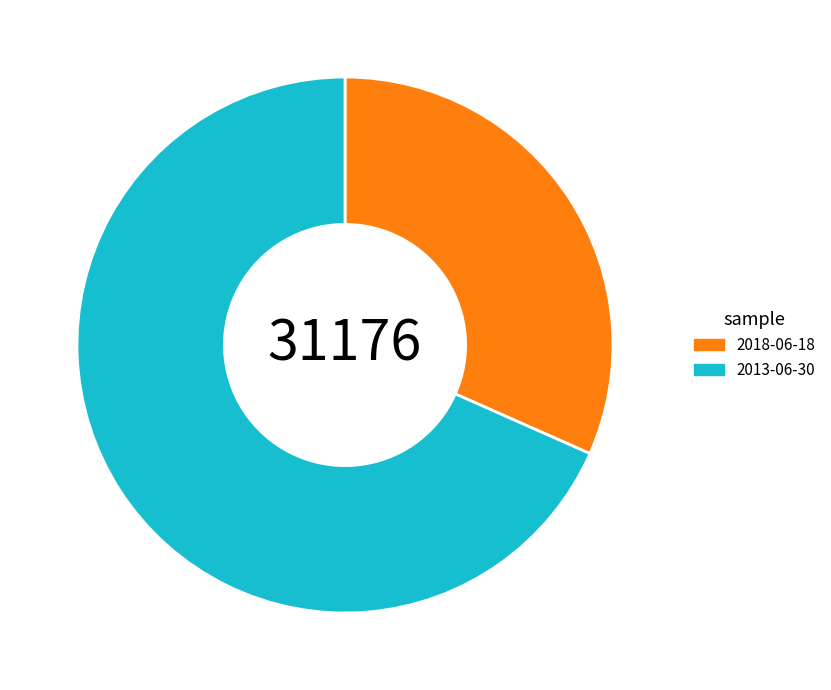

Is it true that 2013-06-30 is 58% of the pie?

False